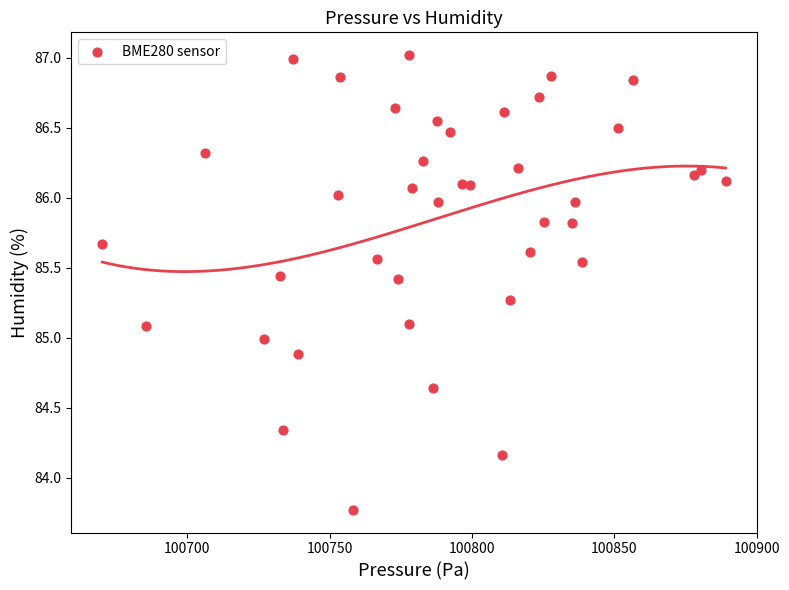

Count the number of points in this scatter plot.

40